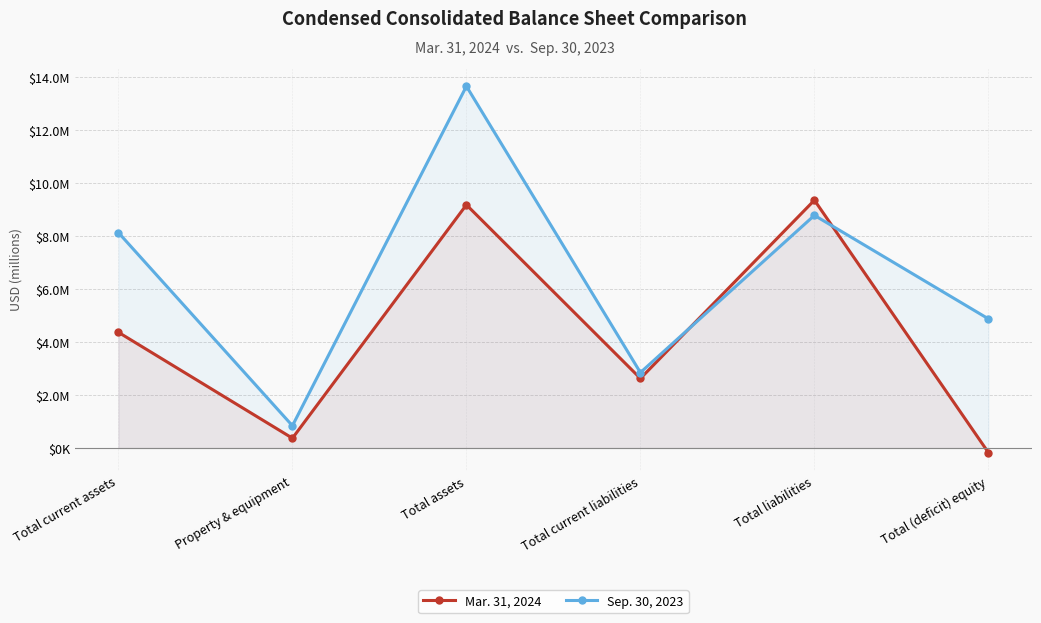

What is the maximum value shown in the chart?

13651577